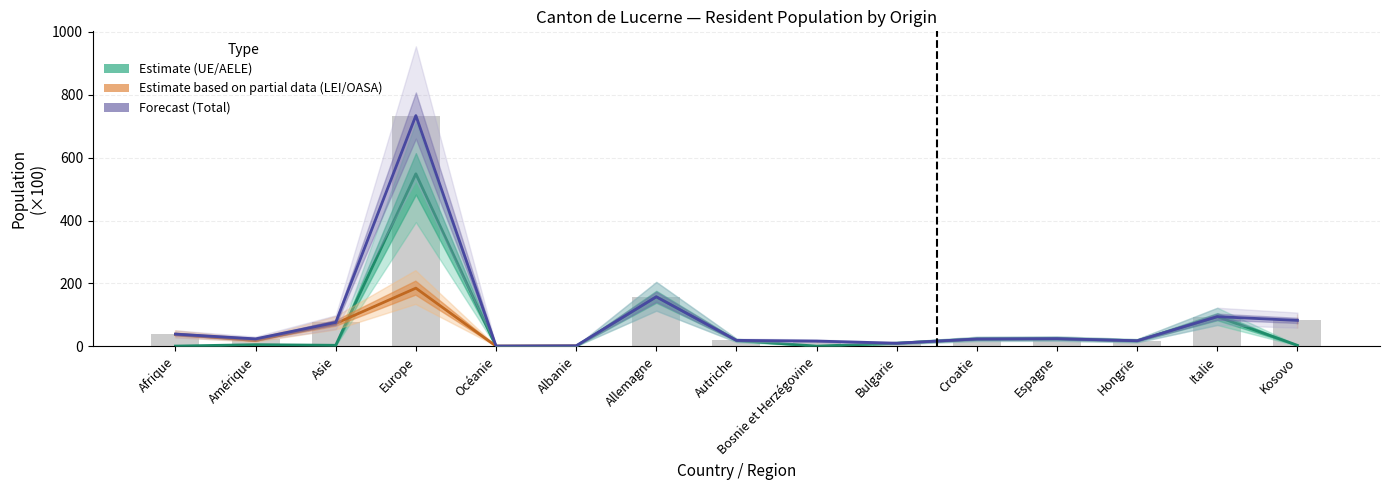

The value of Total (Hommes) at Croatie is 23.6. True or false?

True